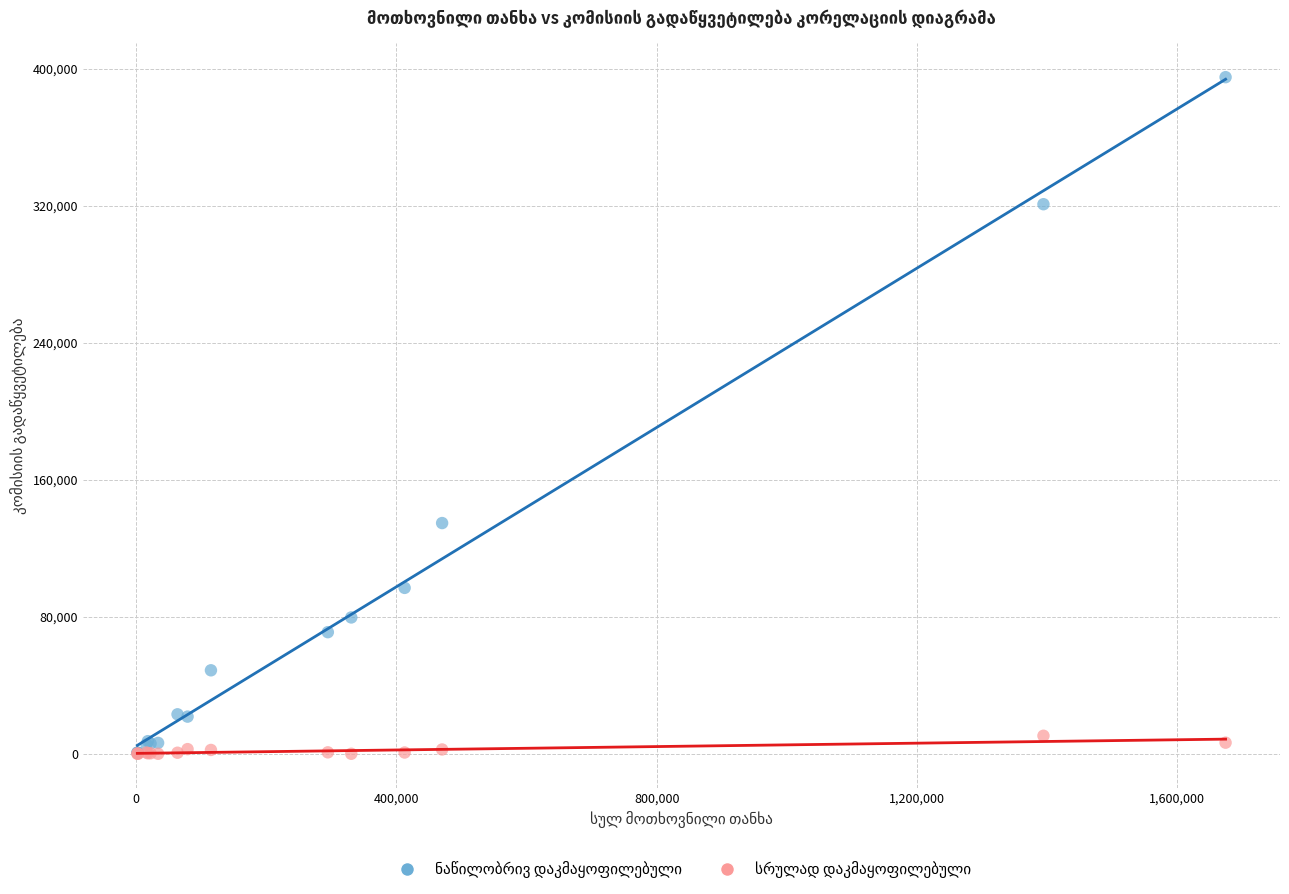

Across all series, what Y value is closest to 197469?

134669.0